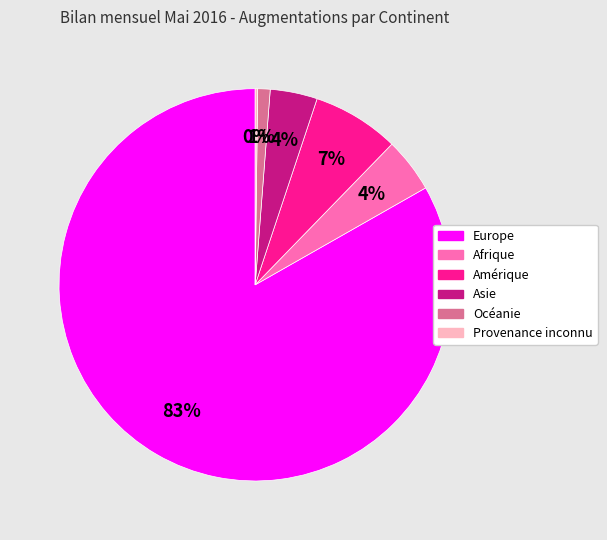

True or false: Europe accounts for 83% of the total.

True